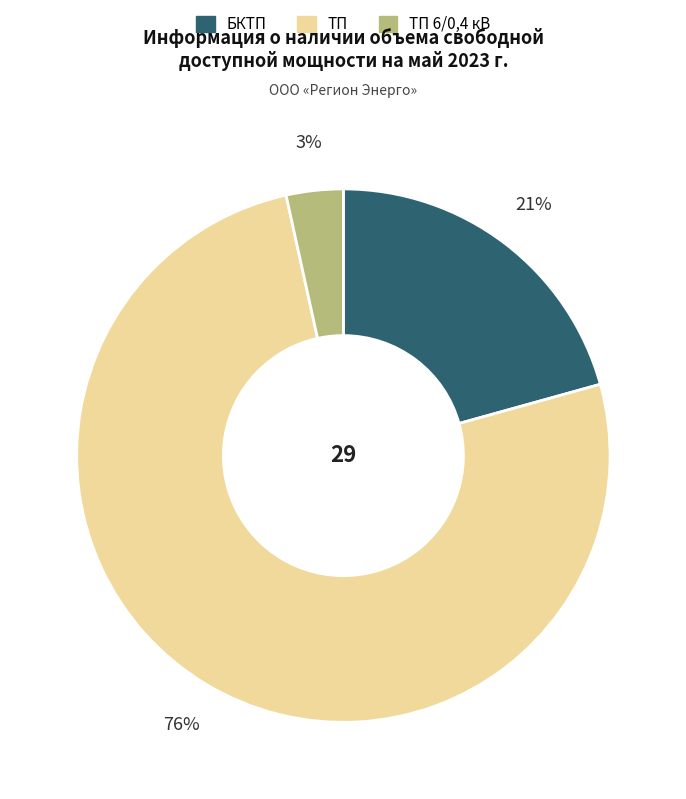

How many slices are in this pie chart?

3